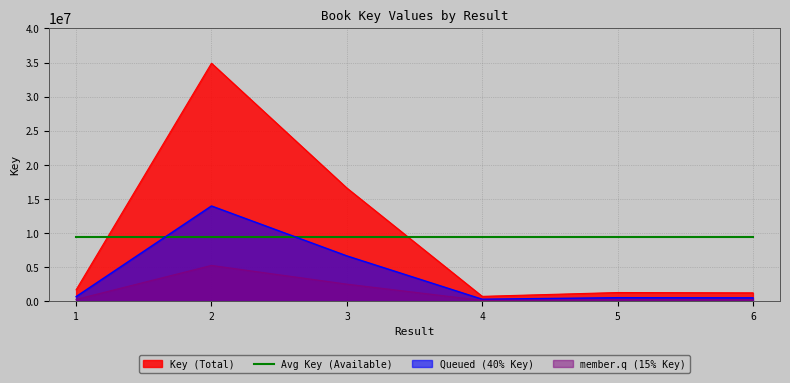

The value of Avg Key (Available) at 3 is 9387747.2. True or false?

True